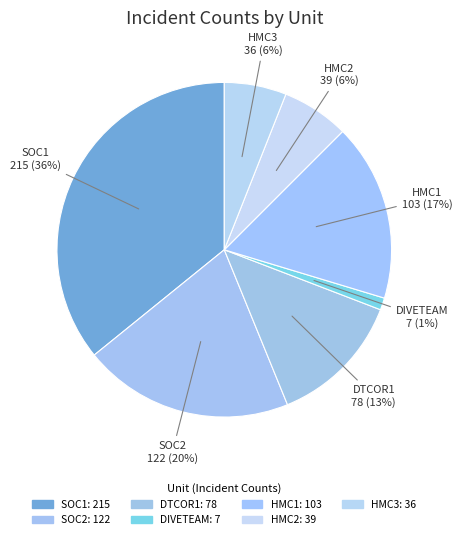

To the nearest percent, what is the average slice percentage?

14%